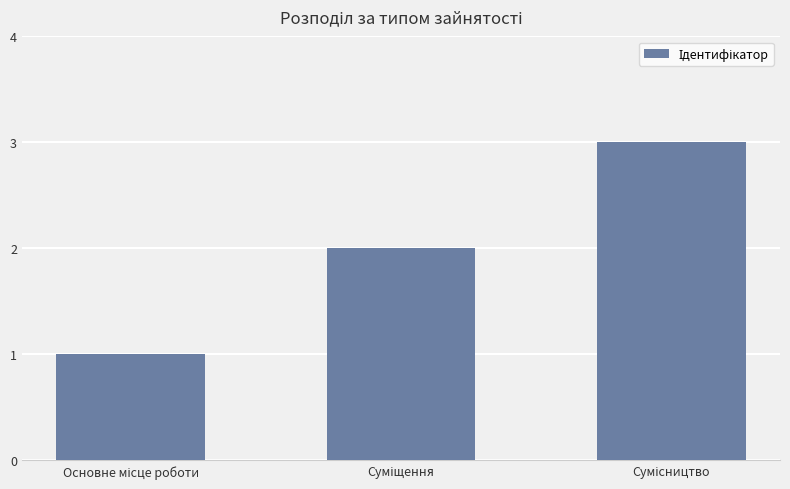

What is the maximum value shown in the chart?

3